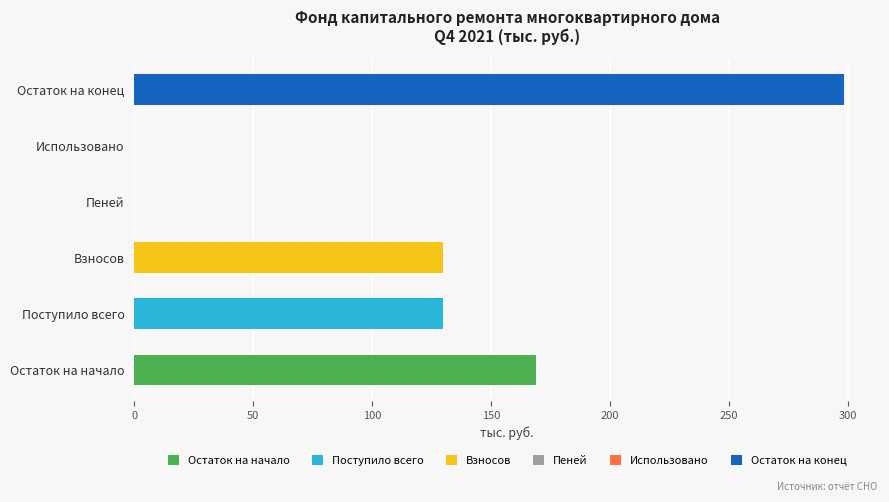

What is the average value?

121.1